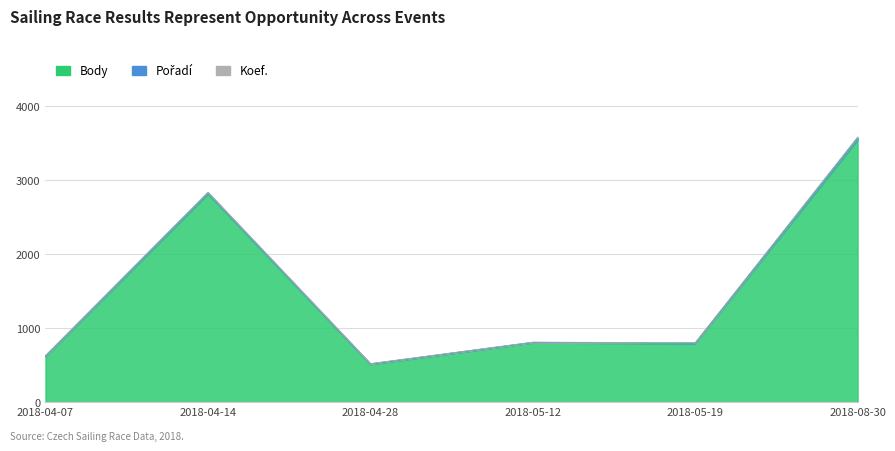

Which series has the widest spread of values?

Body